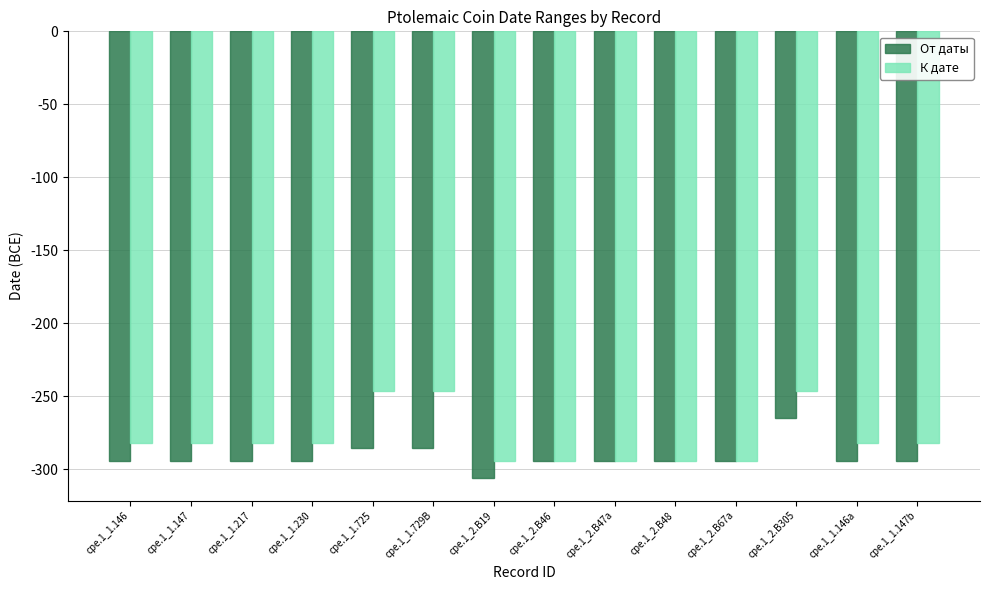

Rank the series by their average value, from lowest to highest.

От даты, К дате